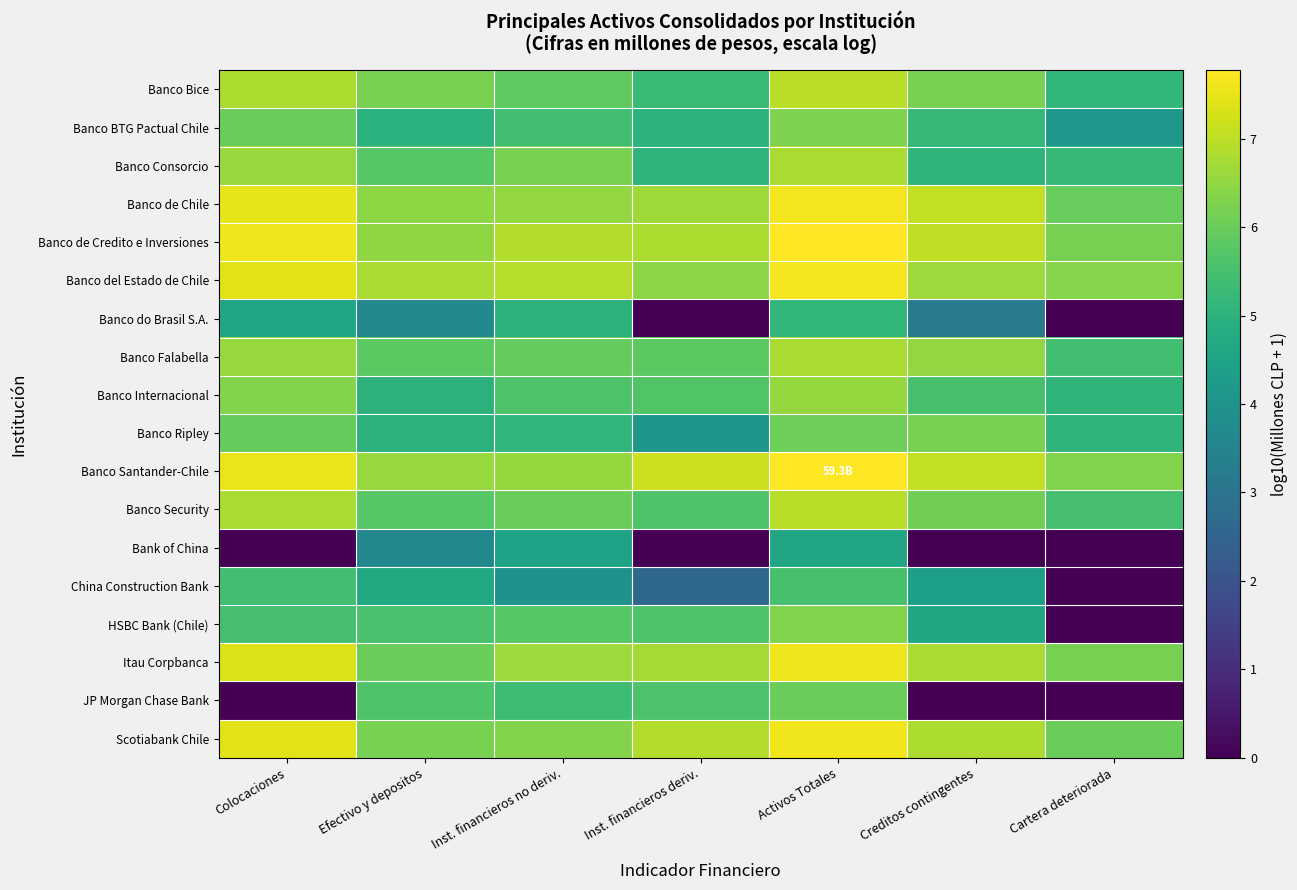

Rank the series at Colocaciones from highest to lowest value.

Banco de Credito e Inversiones, Banco Santander-Chile, Banco de Chile, Banco del Estado de Chile, Scotiabank Chile, Itau Corpbanca, Banco Bice, Banco Security, Banco Falabella, Banco Consorcio, Banco Internacional, Banco BTG Pactual Chile, Banco Ripley, HSBC Bank (Chile), China Construction Bank, Banco do Brasil S.A., Bank of China, JP Morgan Chase Bank